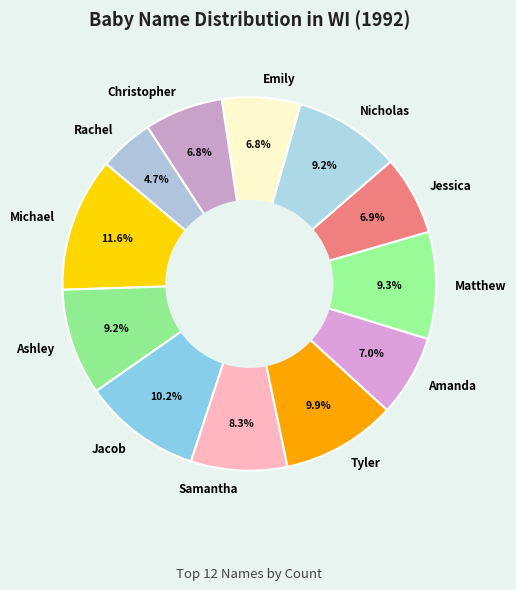

Count the number of slices in the pie.

12